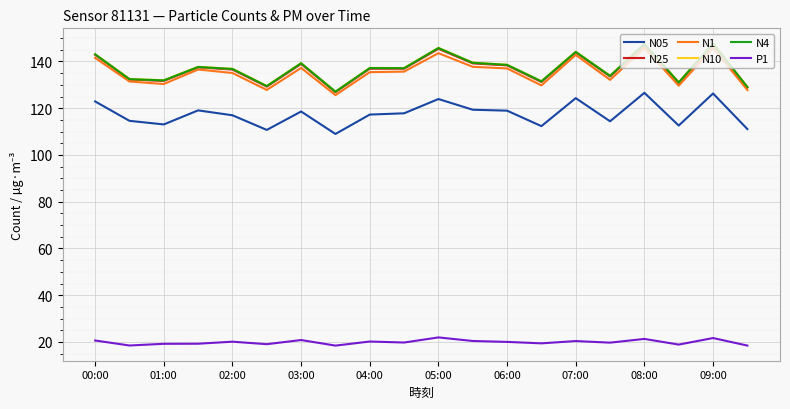

What is the highest value of the N05 series?

126.6